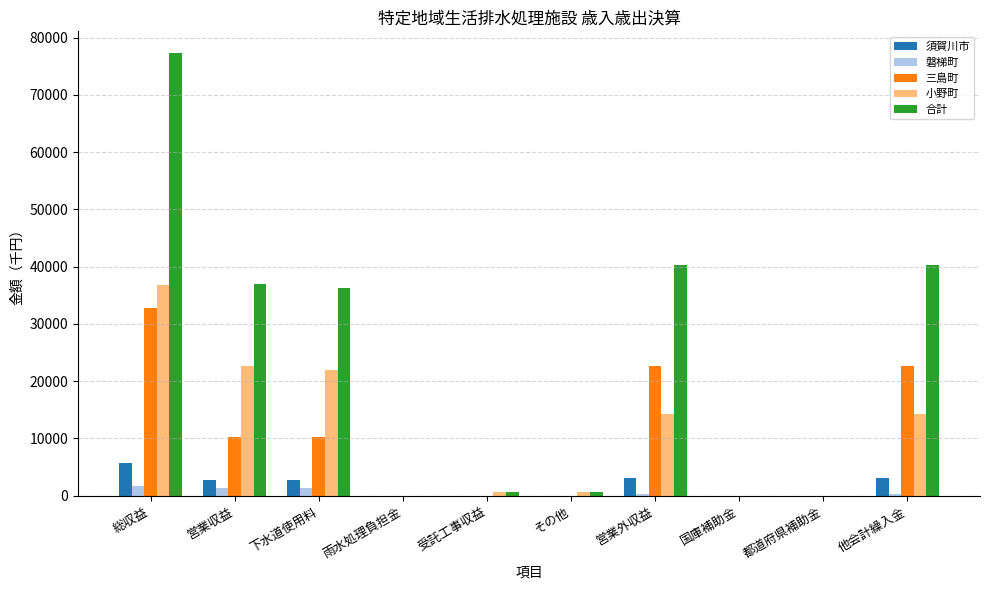

How many series are shown in this chart?

5